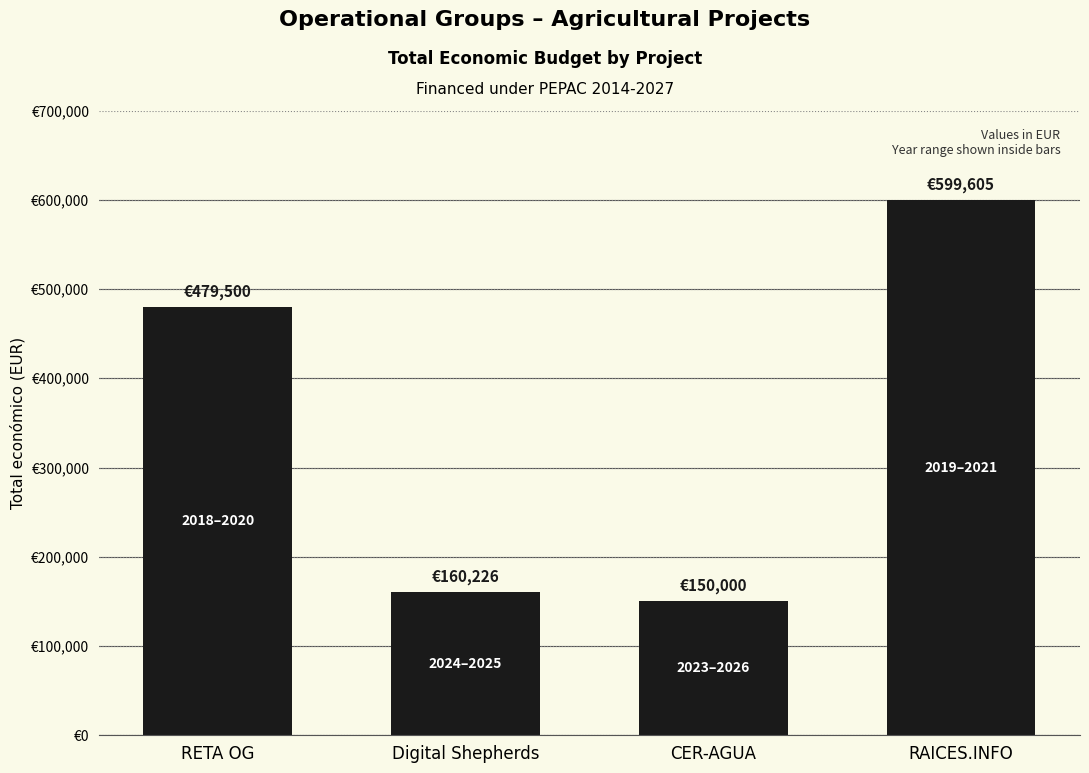

At which category does the chart reach its minimum across all series?

CER-AGUA